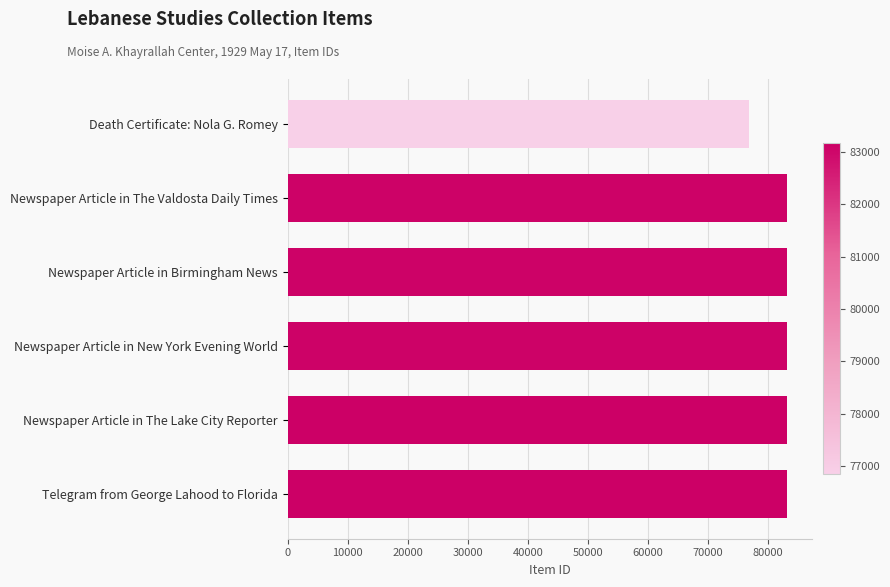

Which has a higher value, Newspaper Article in New York Evening World or Death Certificate: Nola G. Romey?

Newspaper Article in New York Evening World